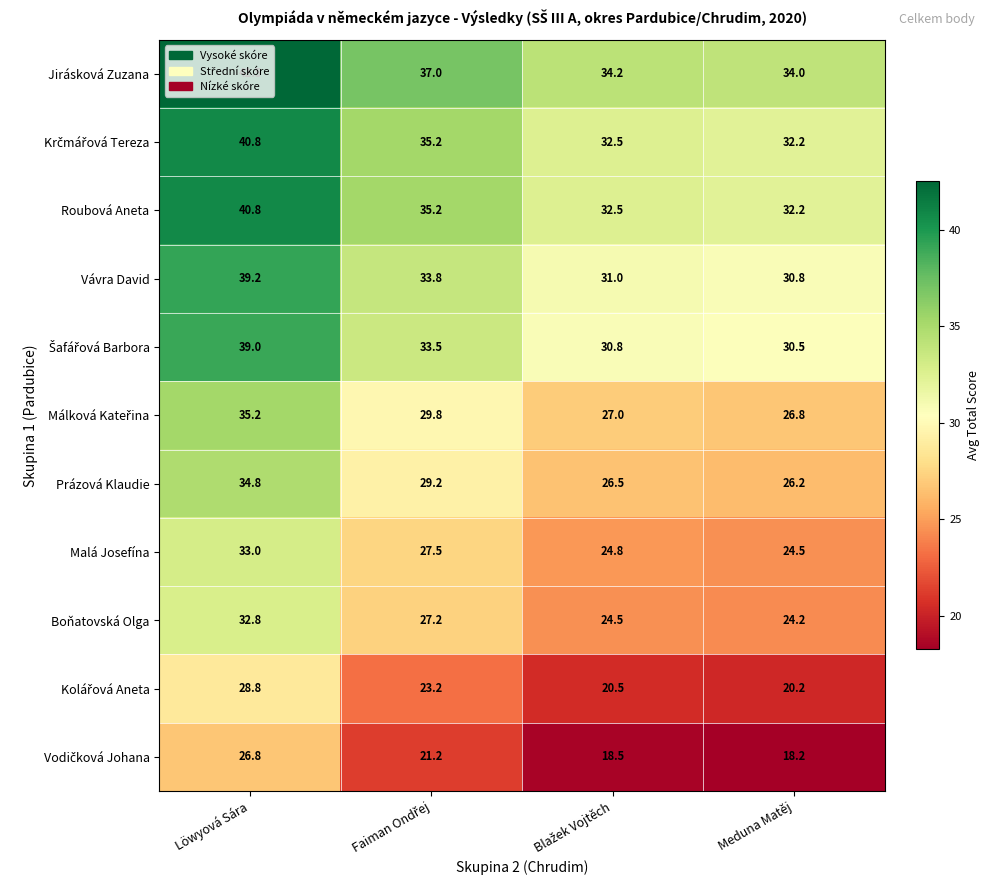

What is the difference between the highest and lowest values at Löwyová Sára?

15.7